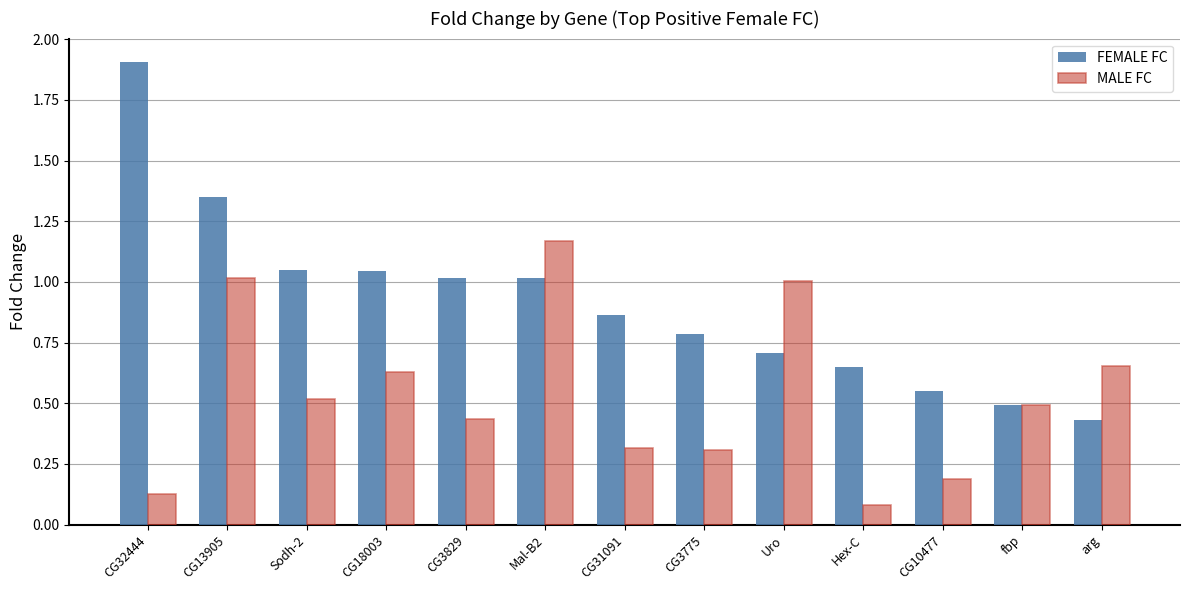

What is the maximum value shown in the chart?

1.9